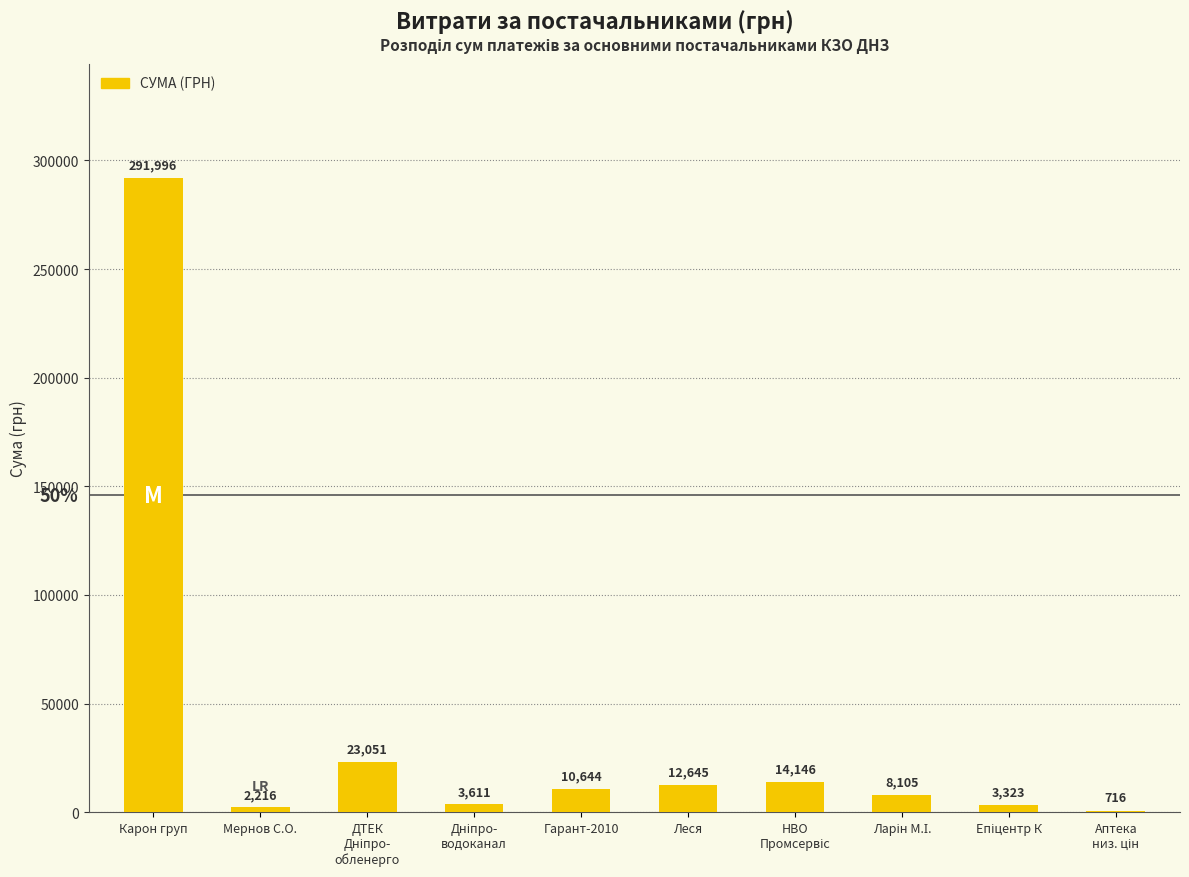

Count the number of values greater than 10644.

5